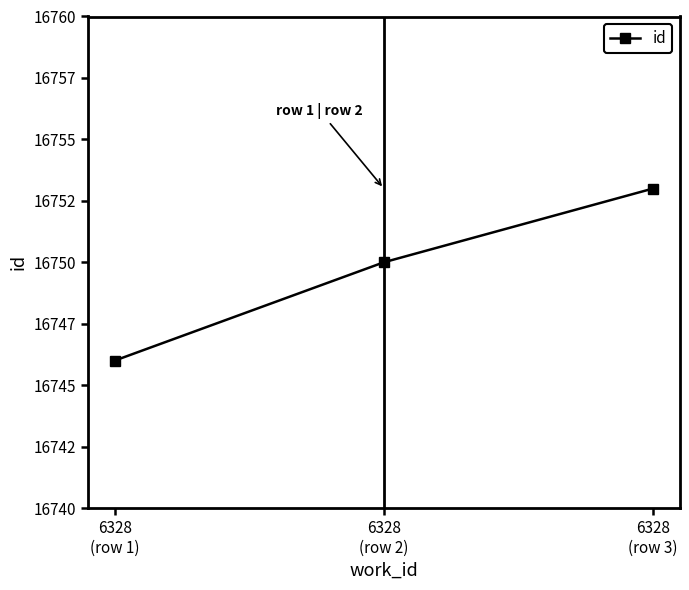

Reading left to right, what are all the values shown in this chart?

6328
(row 1)=16746	6328
(row 2)=16750	6328
(row 3)=16753